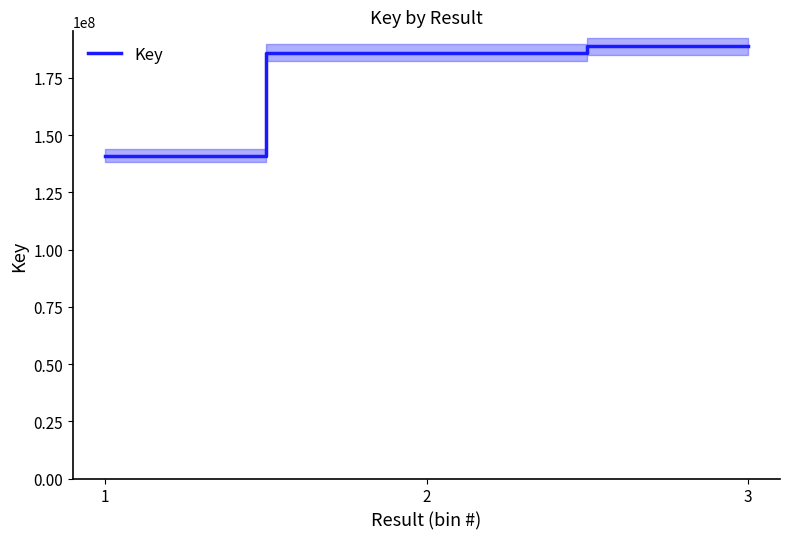

Rank the categories by value from highest to lowest.

3, 2, 1